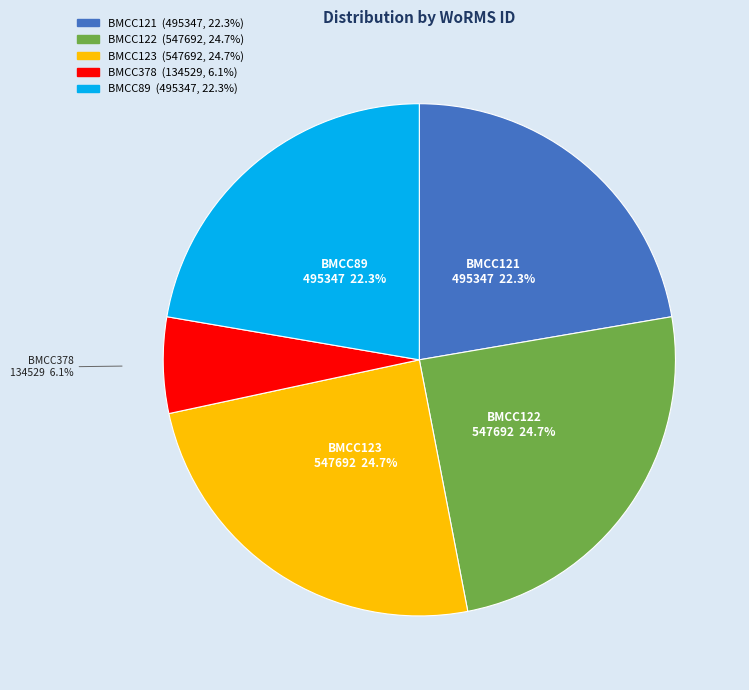

Between BMCC123 and BMCC121, which is larger?

BMCC123